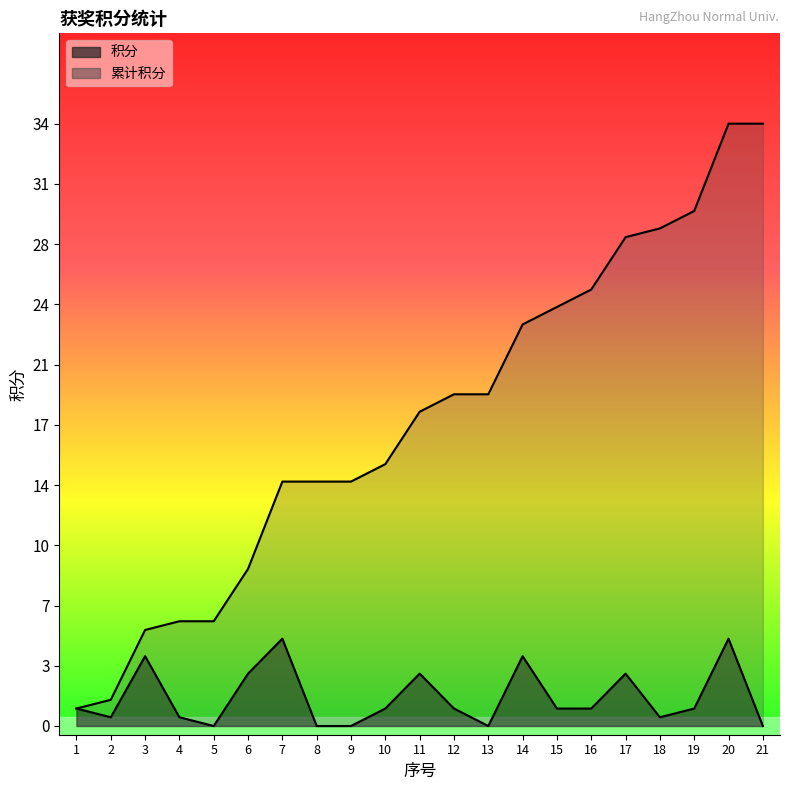

Count the number of categories in the chart.

21